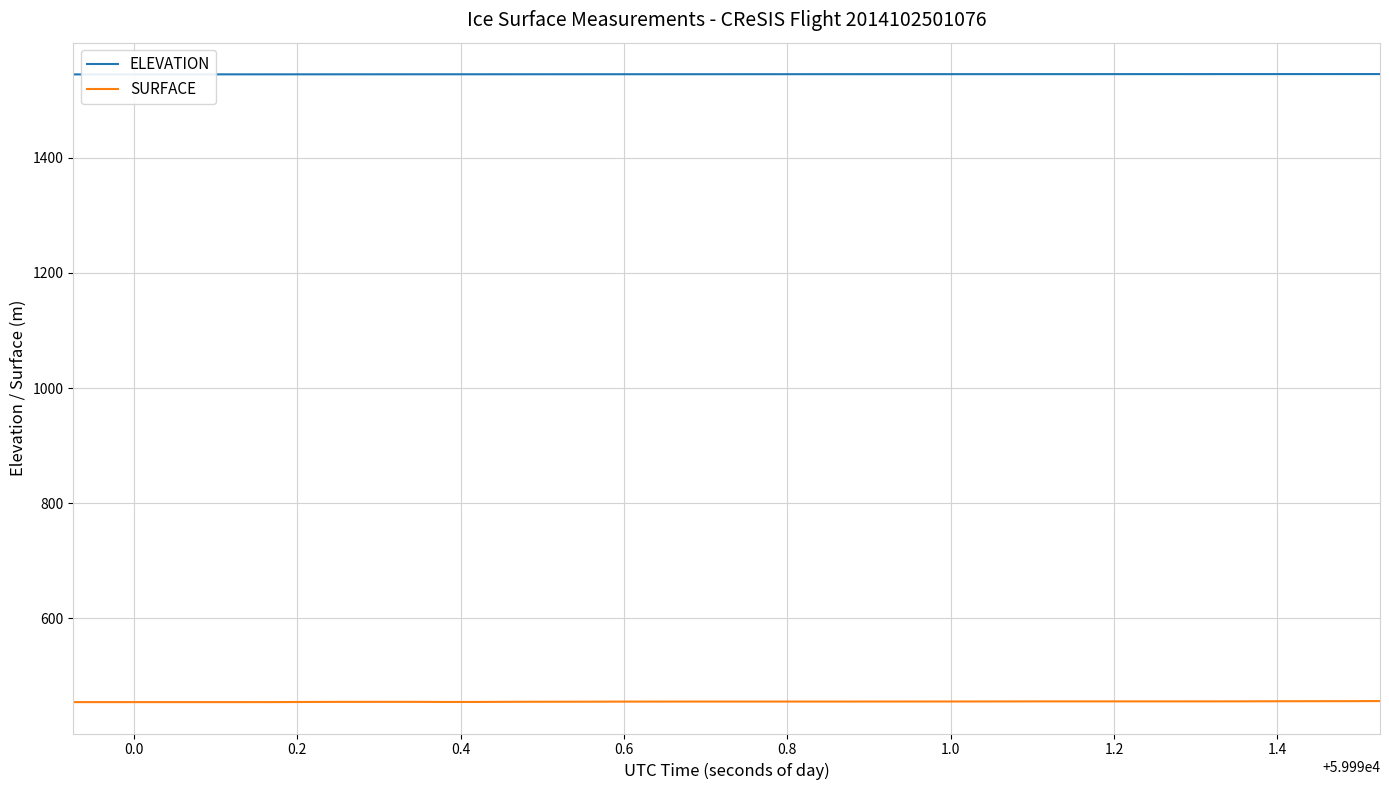

List the series in order of their overall mean, highest first.

ELEVATION, SURFACE